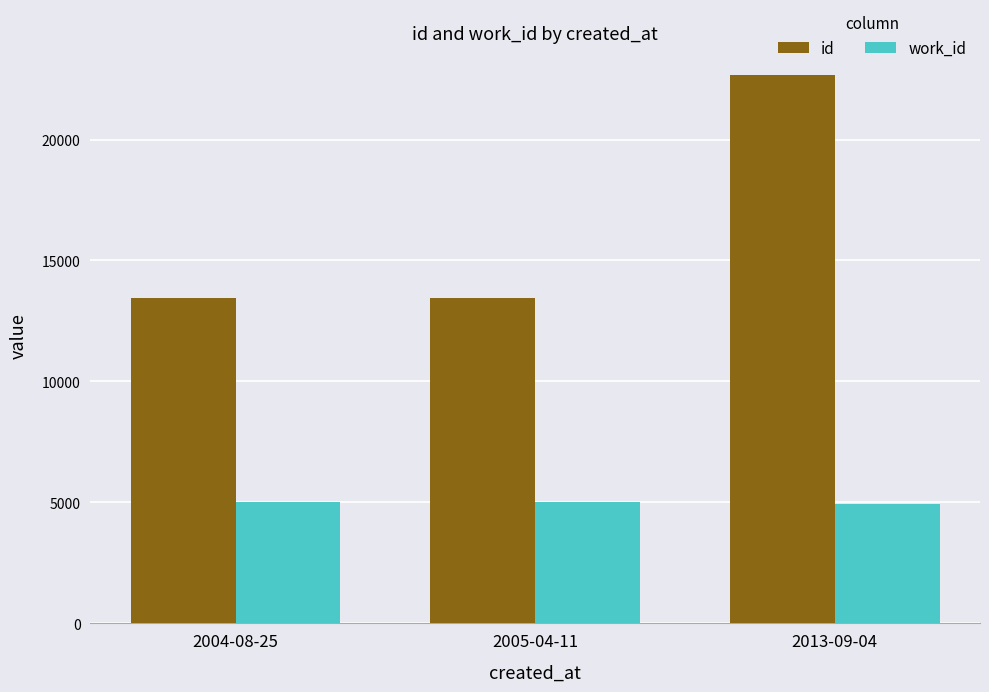

Is it true that work_id equals 5020 at 2005-04-11?

True